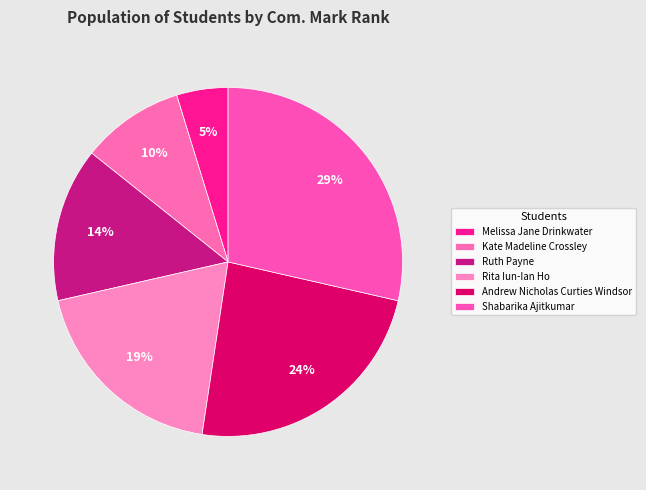

True or false: Ruth Payne accounts for 14% of the total.

True